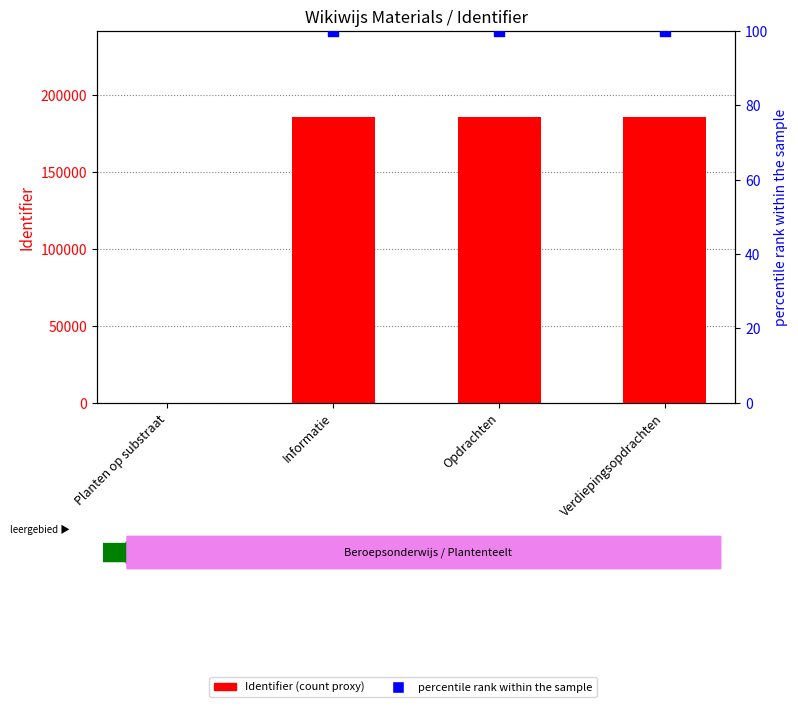

At which category is the sum across all series the highest?

Verdiepingsopdrachten